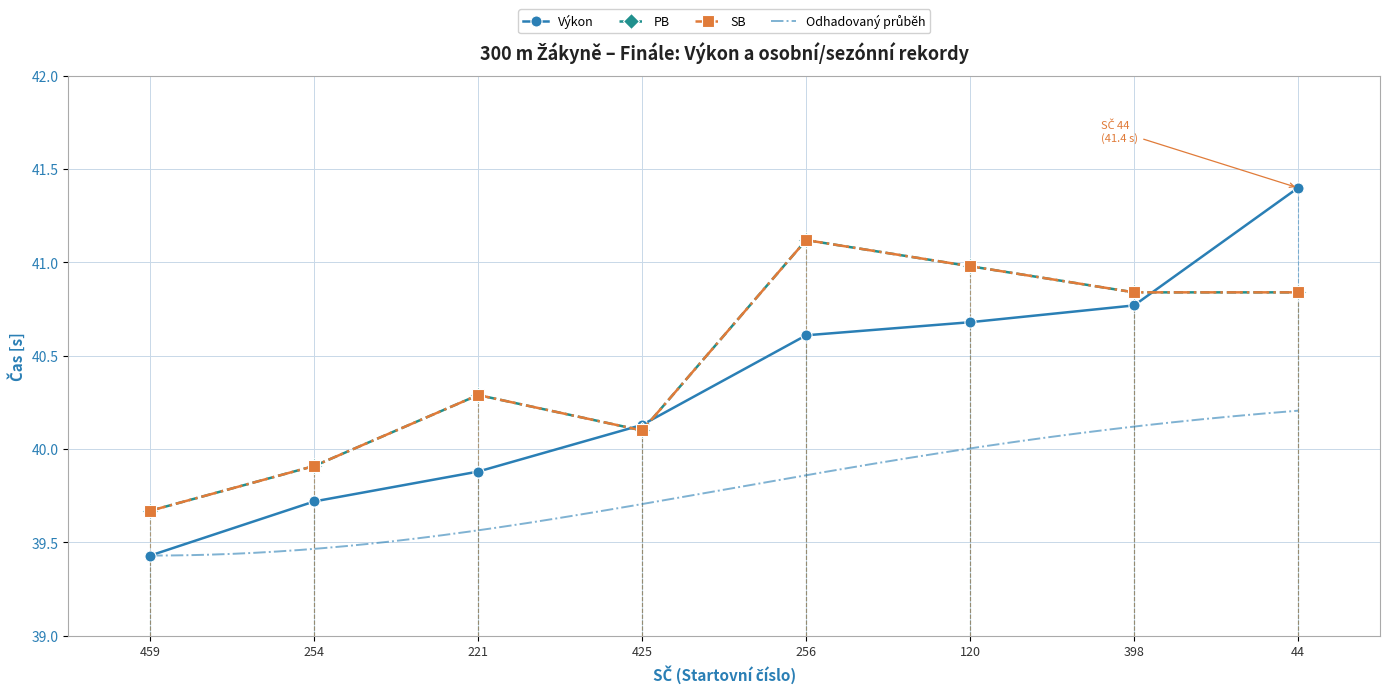

How many interior local valleys does the SB series have?

1